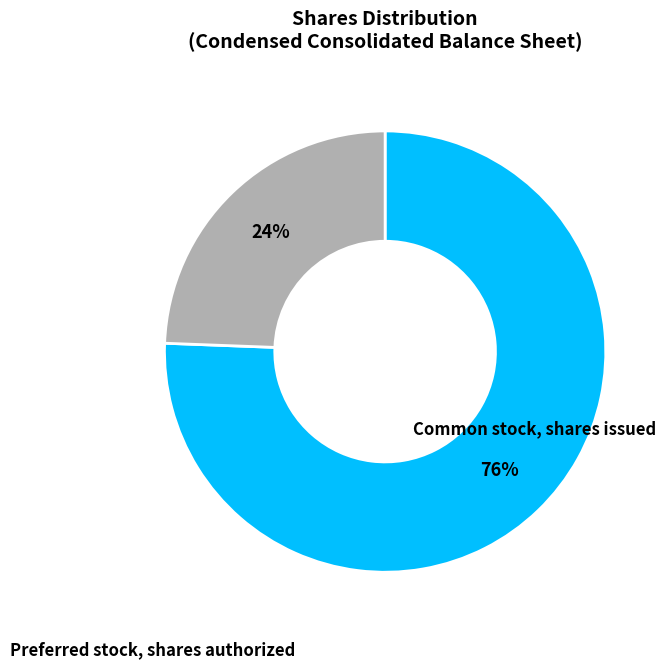

True or false: Common stock, shares issued accounts for 76% of the total.

True